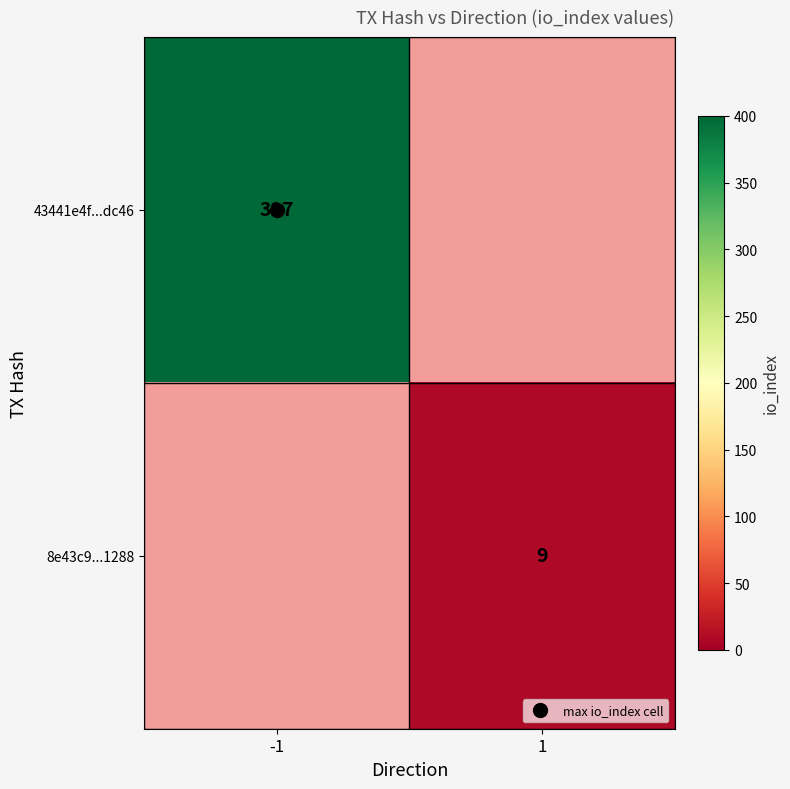

At how many categories does at least one series exceed 229?

1